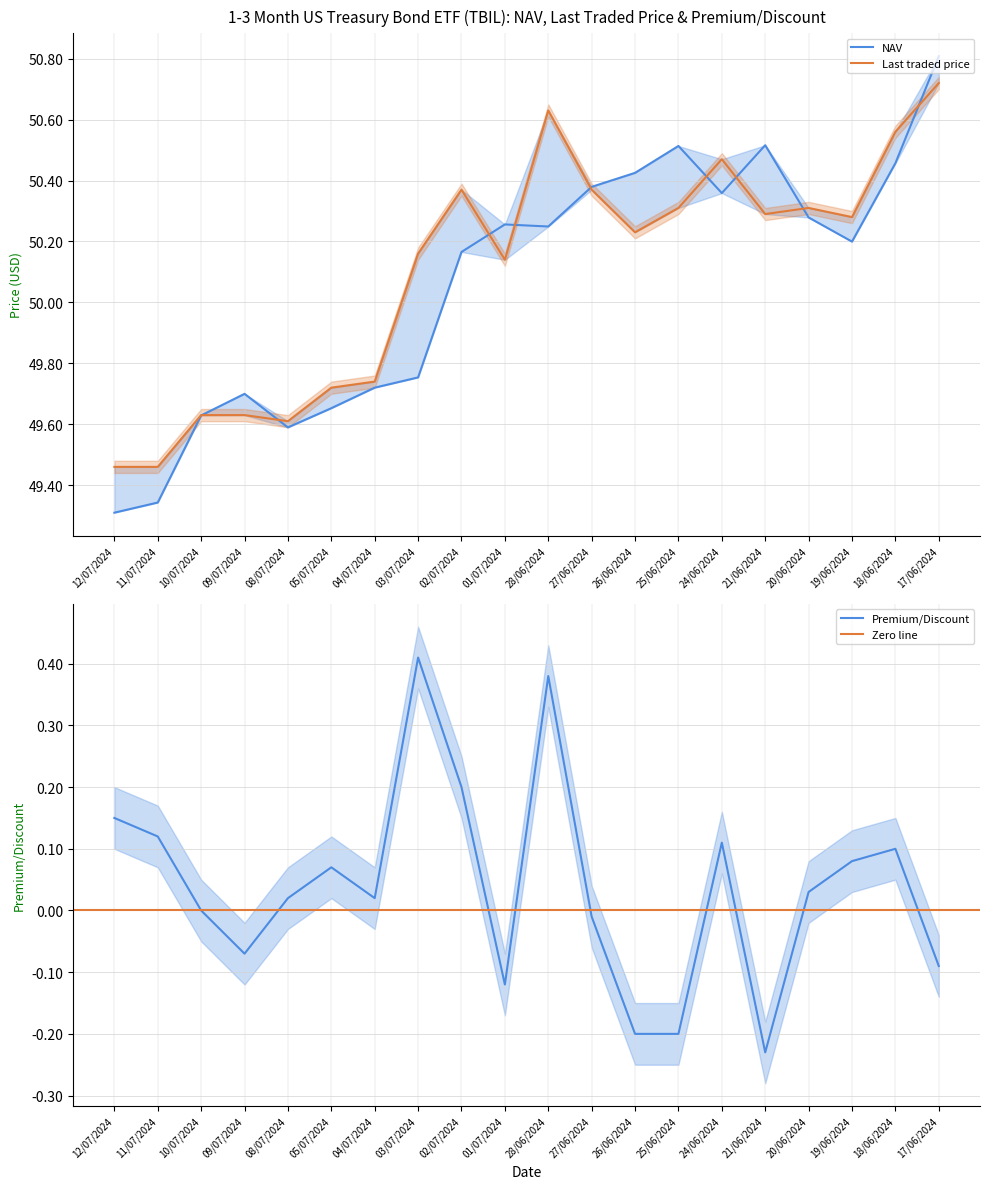

How many data points does each series have?

20